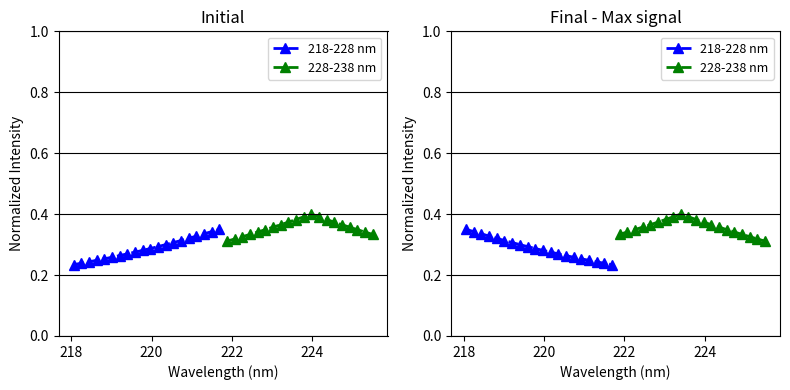

What are all the series names shown in the legend?

218-228 nm, 228-238 nm